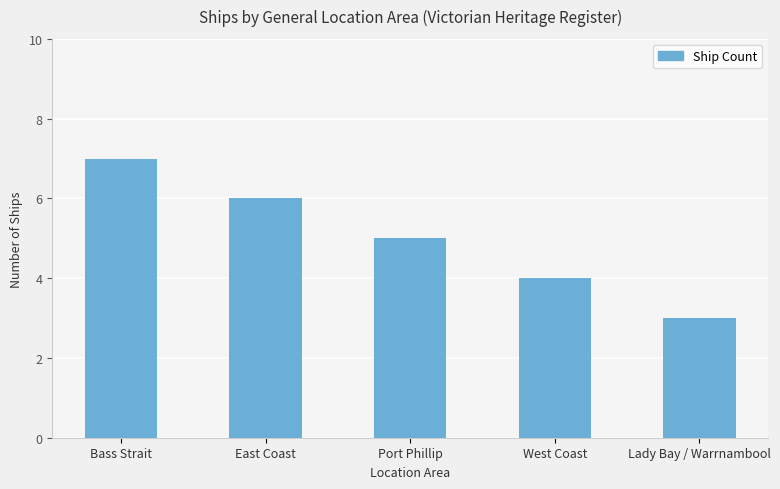

Rank the categories by value from highest to lowest.

Bass Strait, East Coast, Port Phillip, West Coast, Lady Bay / Warrnambool